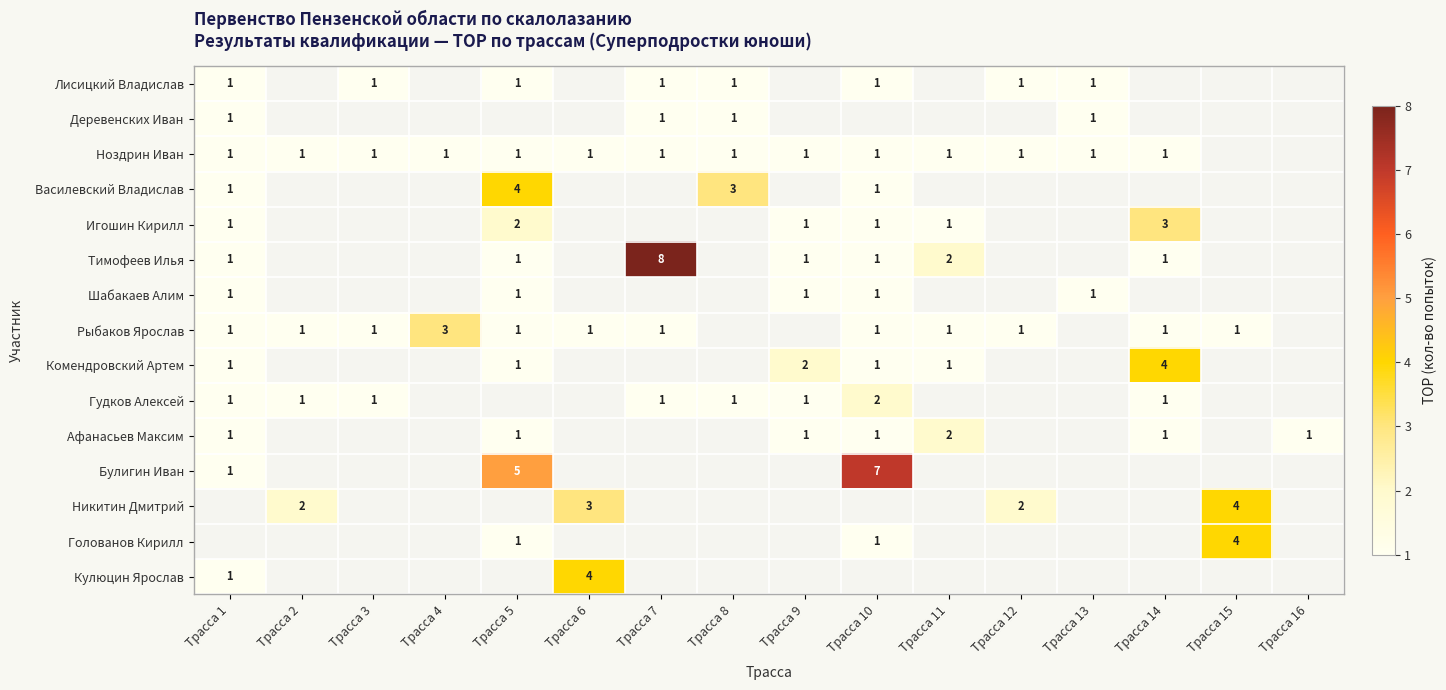

Is the value of Рыбаков Ярослав at Трасса 4 greater than the value of Лисицкий Владислав at Трасса 1?

Yes